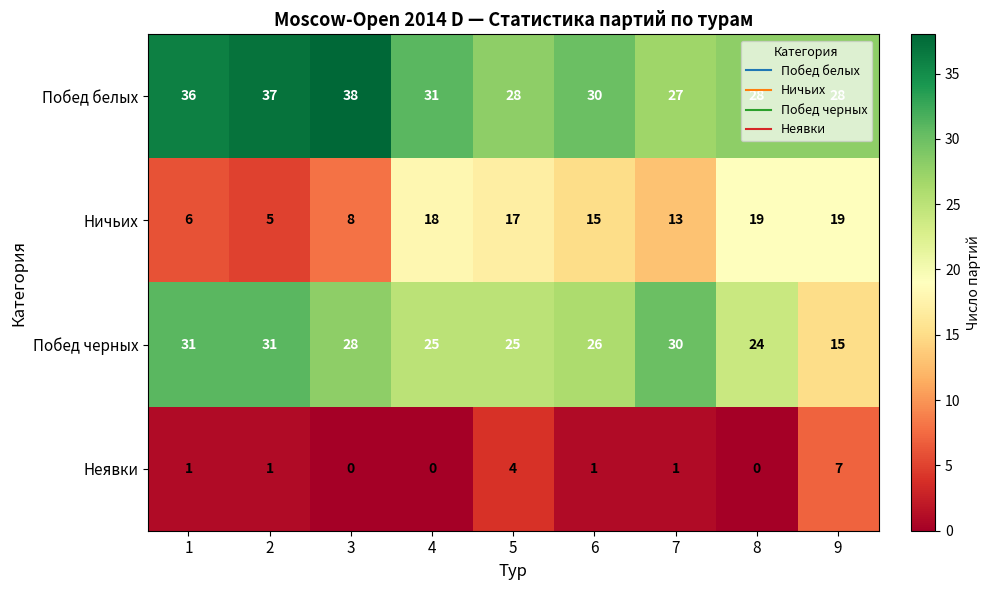

What is the maximum value for Побед белых?

38